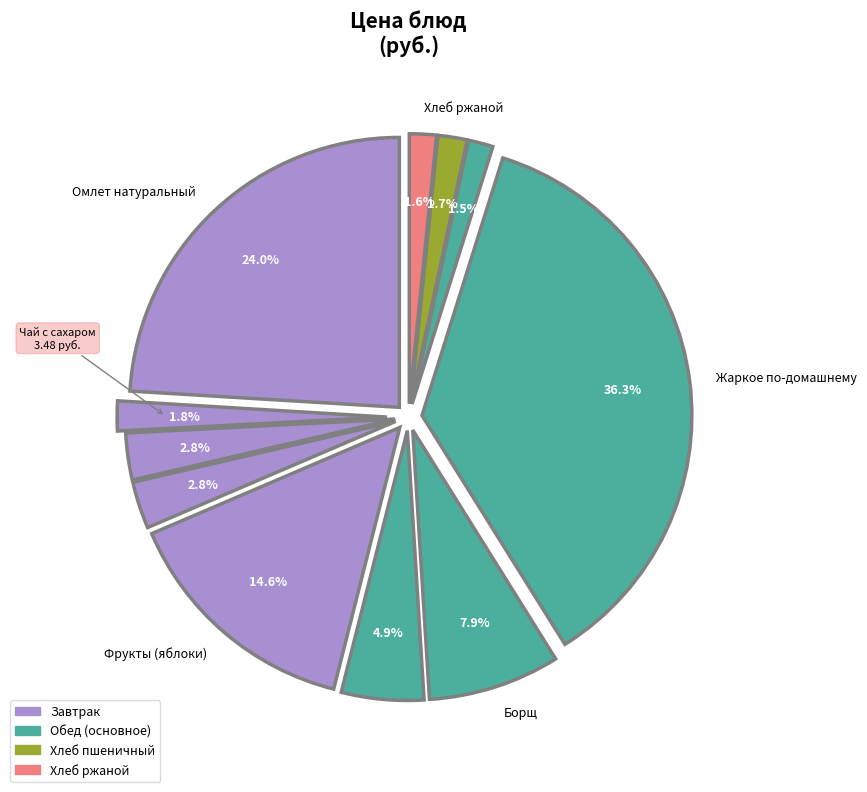

The Масло сливочное slice represents 3% of the pie. True or false?

True